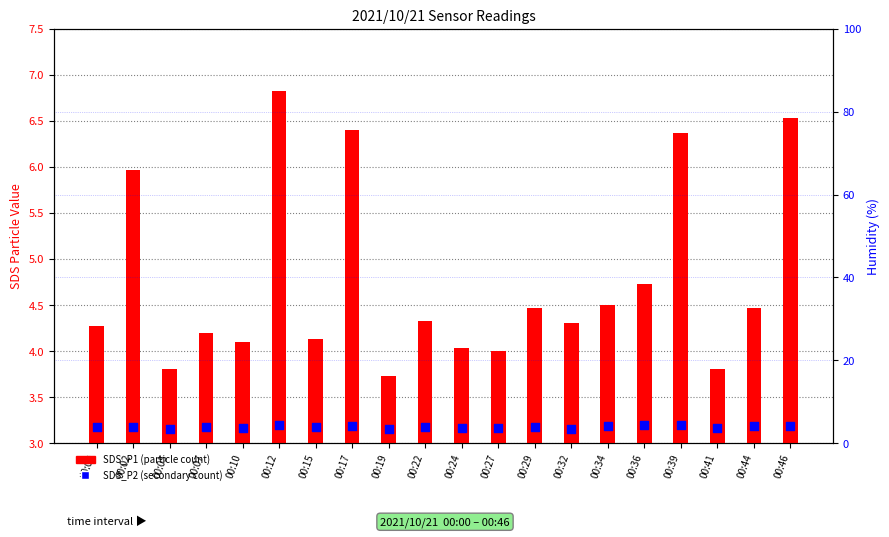

At how many categories does at least one series exceed 5?

5